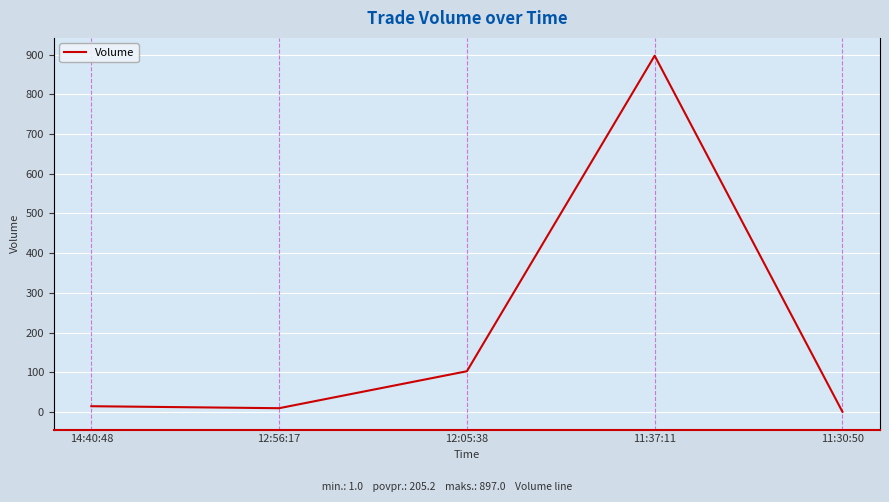

How many lines are shown in the chart?

1